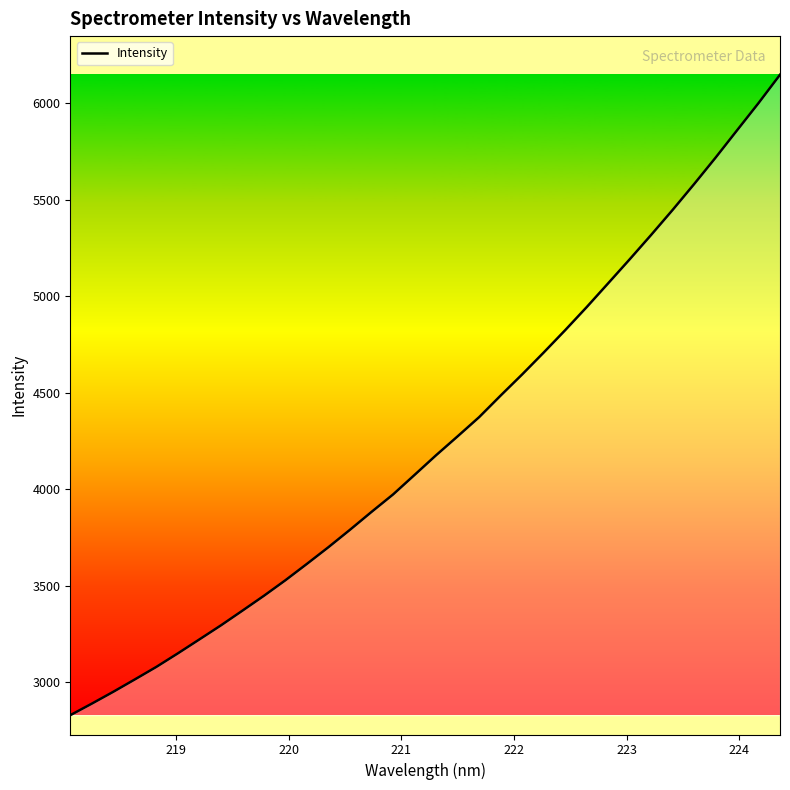

What is the sum of all values?

144525.6